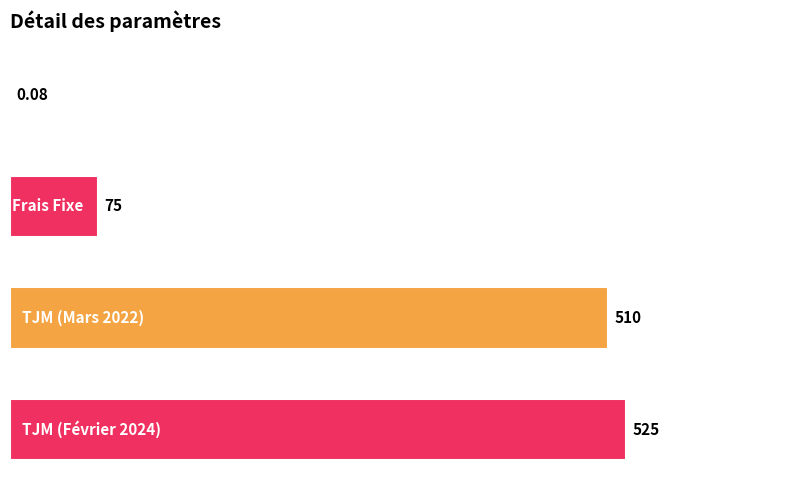

What is the minimum value shown in the chart?

0.1